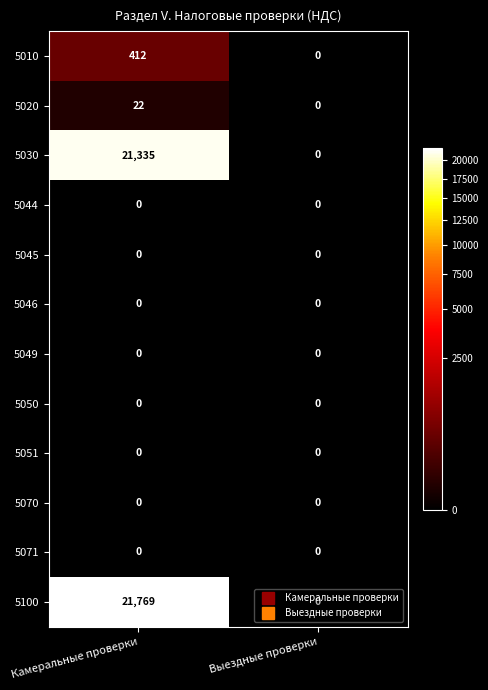

Count the number of categories in the chart.

2